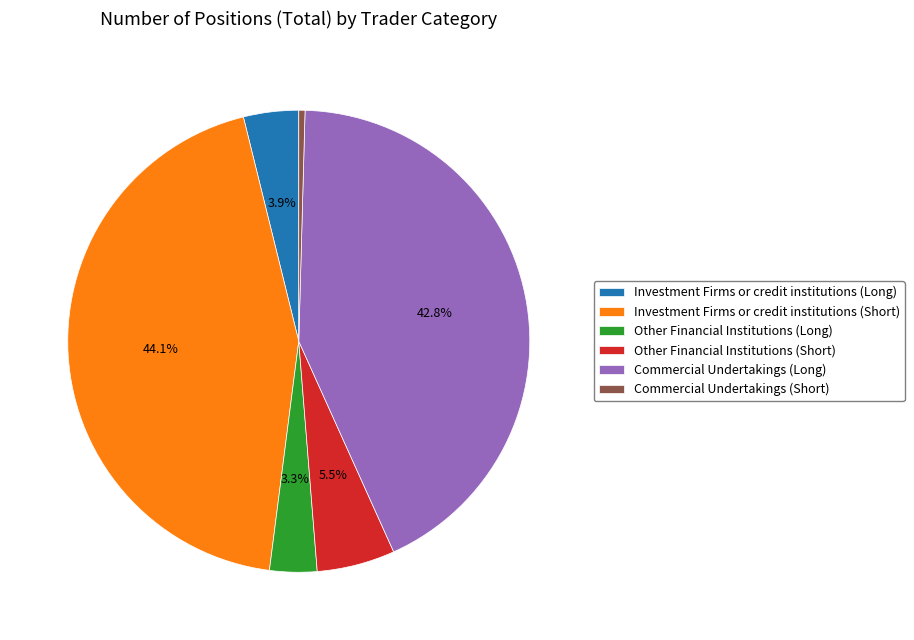

Which slice is the smallest?

Commercial Undertakings (Short)